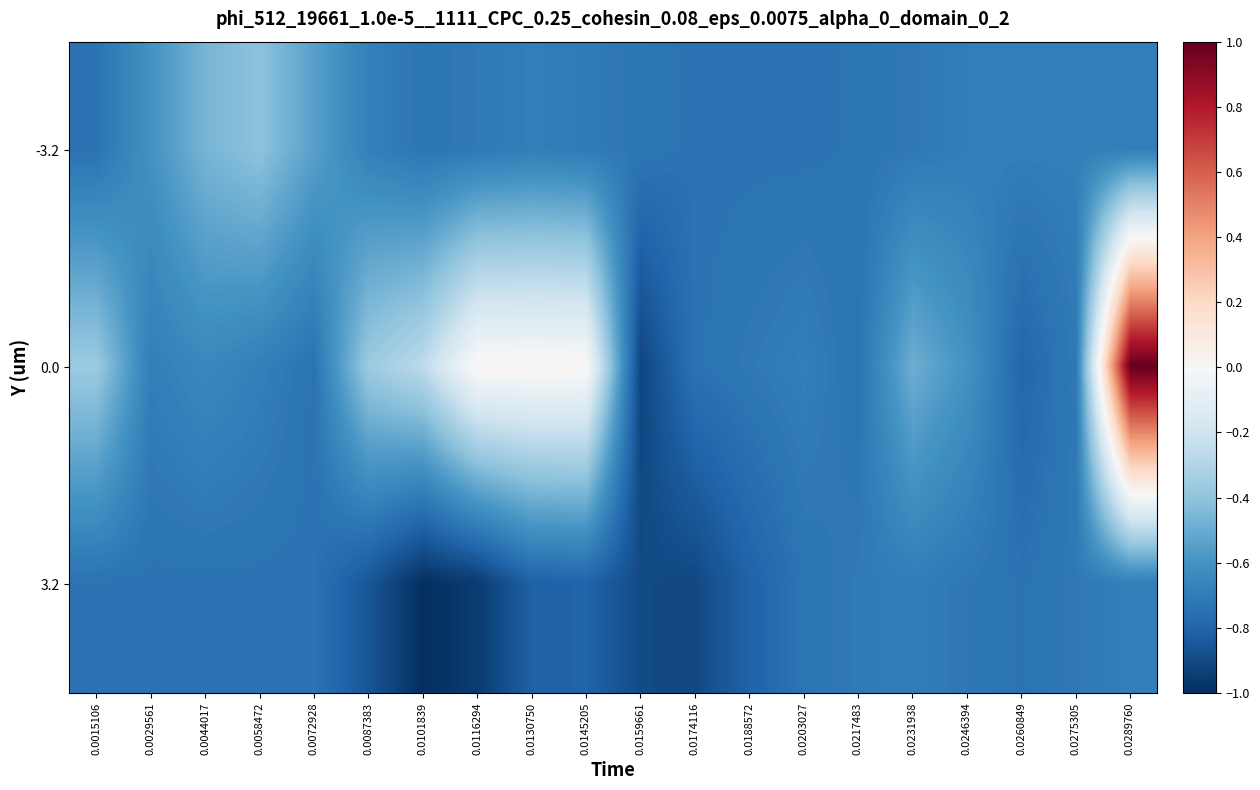

At how many categories does at least one series exceed 0?

4